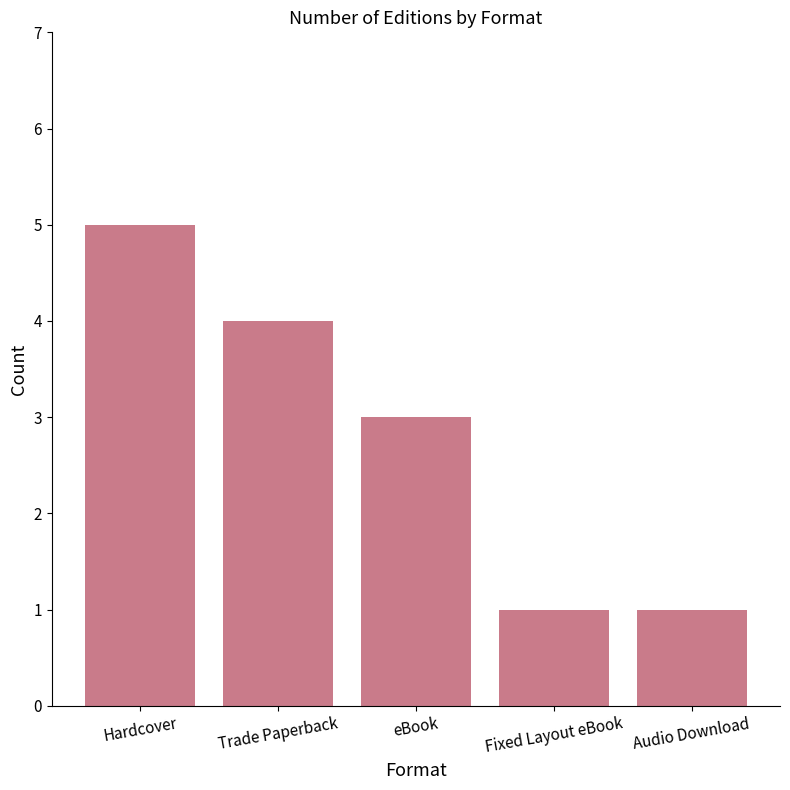

Between Hardcover and eBook, which is larger?

Hardcover